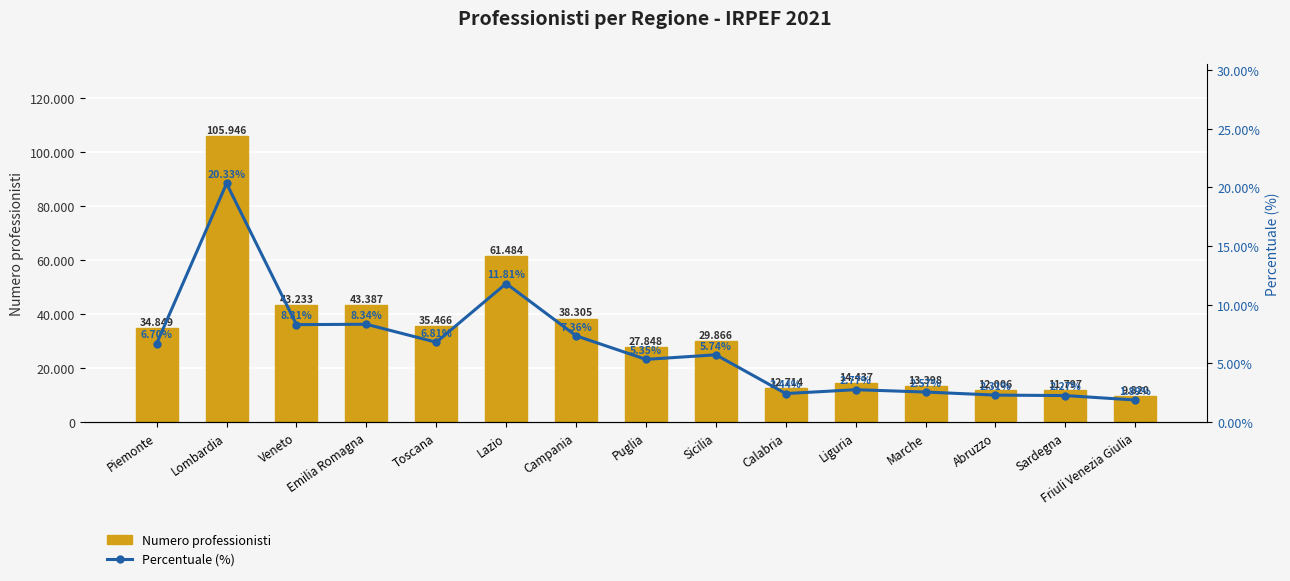

What is the label of the 3rd bar from the right?

Abruzzo